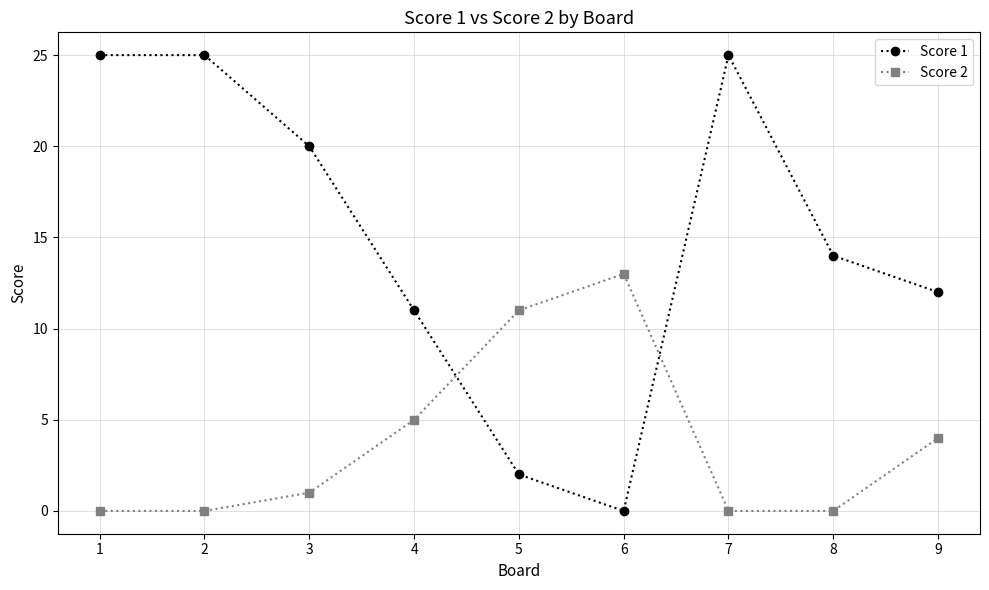

What are all the series names shown in the legend?

Score 1, Score 2